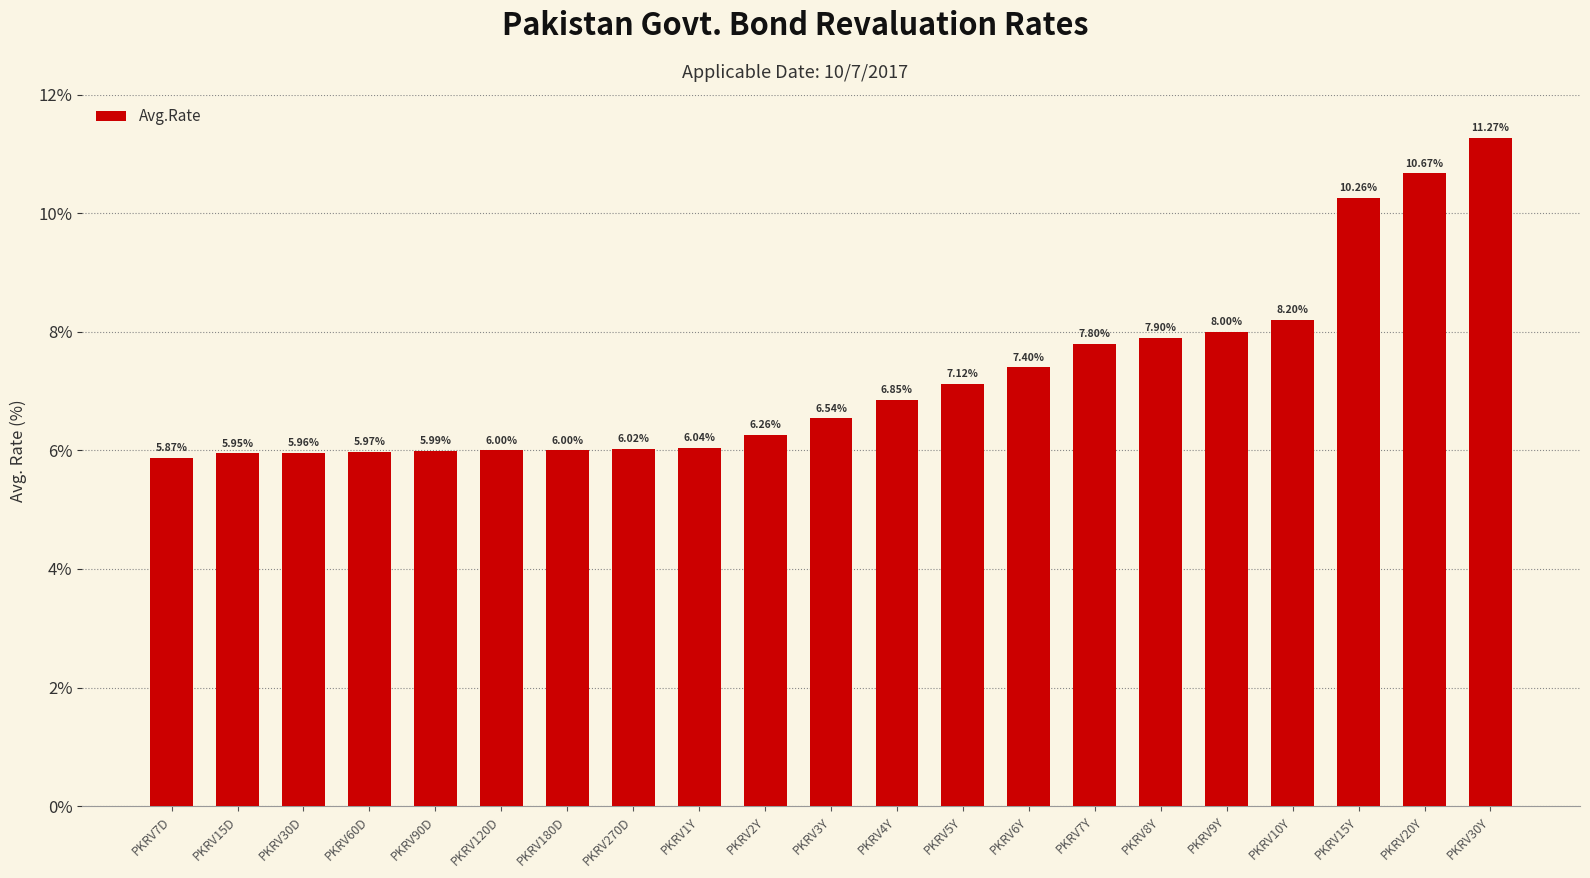

What is the difference between the values at PKRV60D and PKRV7Y?

1.8